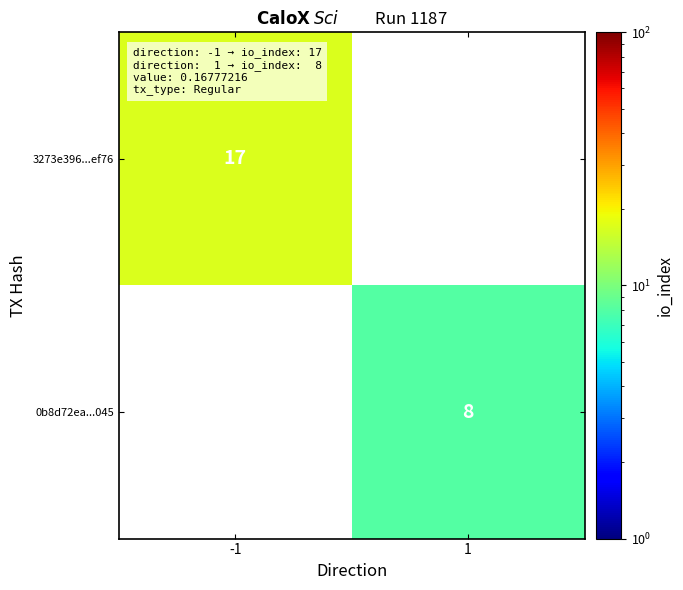

Is it true that 3273e396...ef76 equals 3 at -1?

False